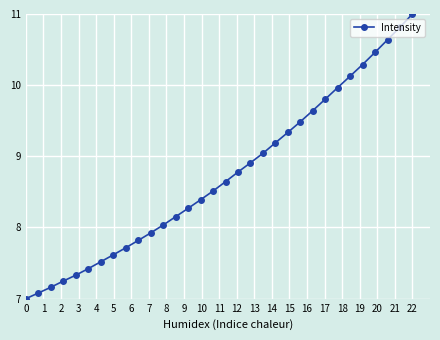

How many lines are shown in the chart?

1